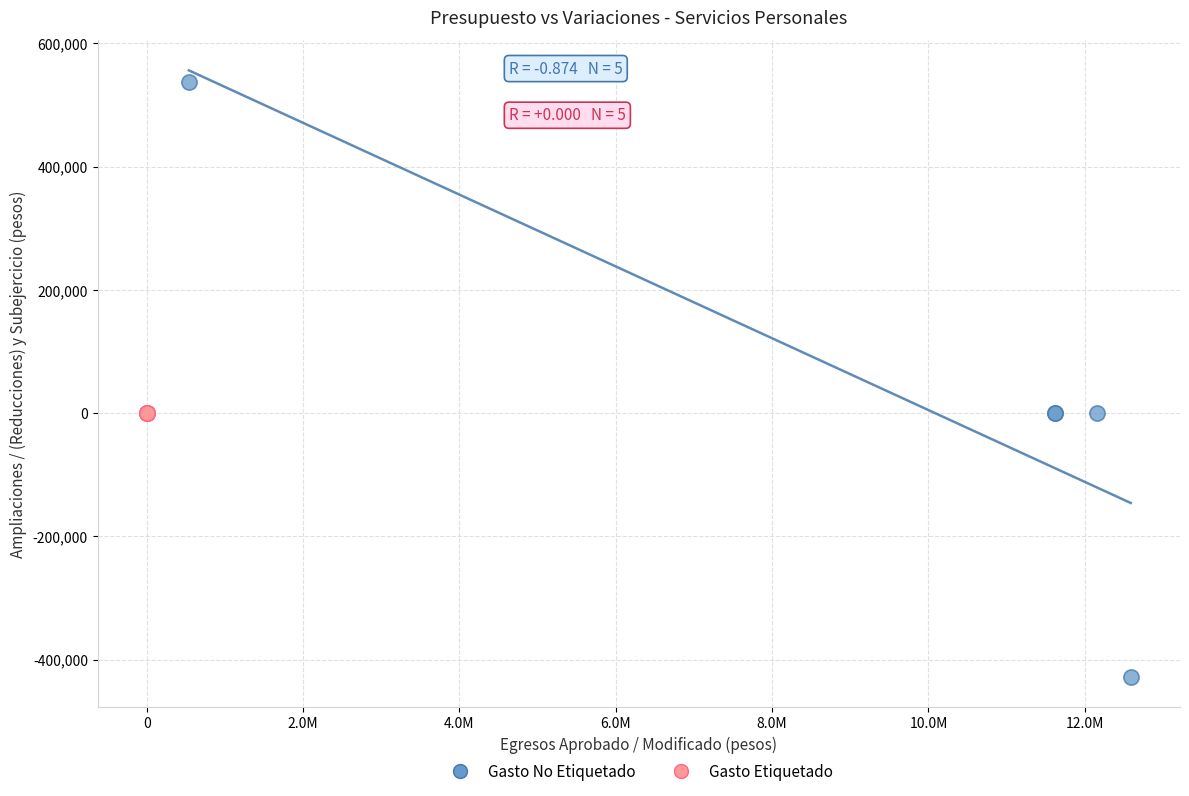

What are all the series names shown in the legend?

Gasto No Etiquetado, Gasto Etiquetado